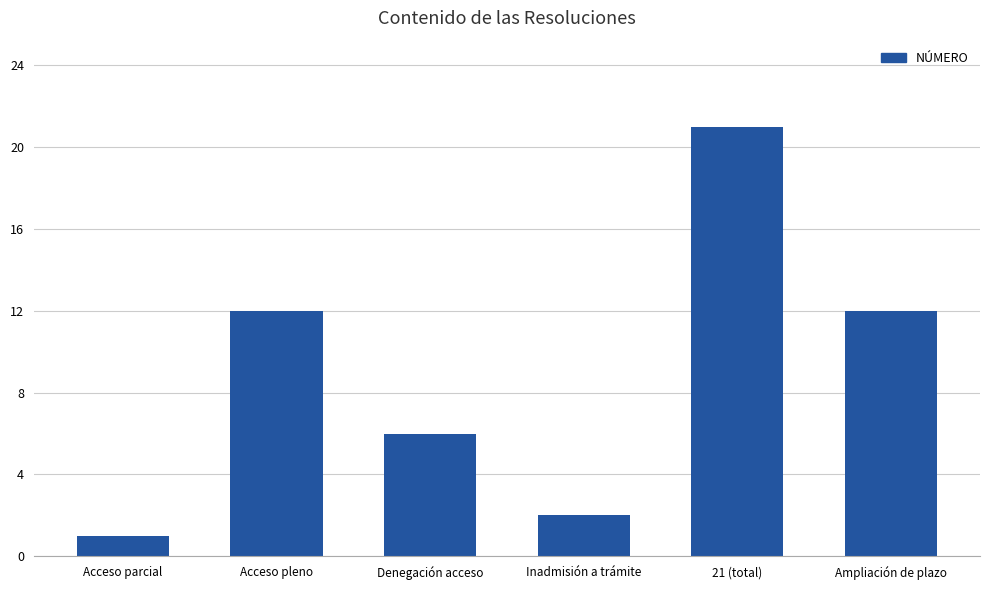

Approximately how many times larger is the value at Acceso pleno compared to Denegación acceso?

2.0